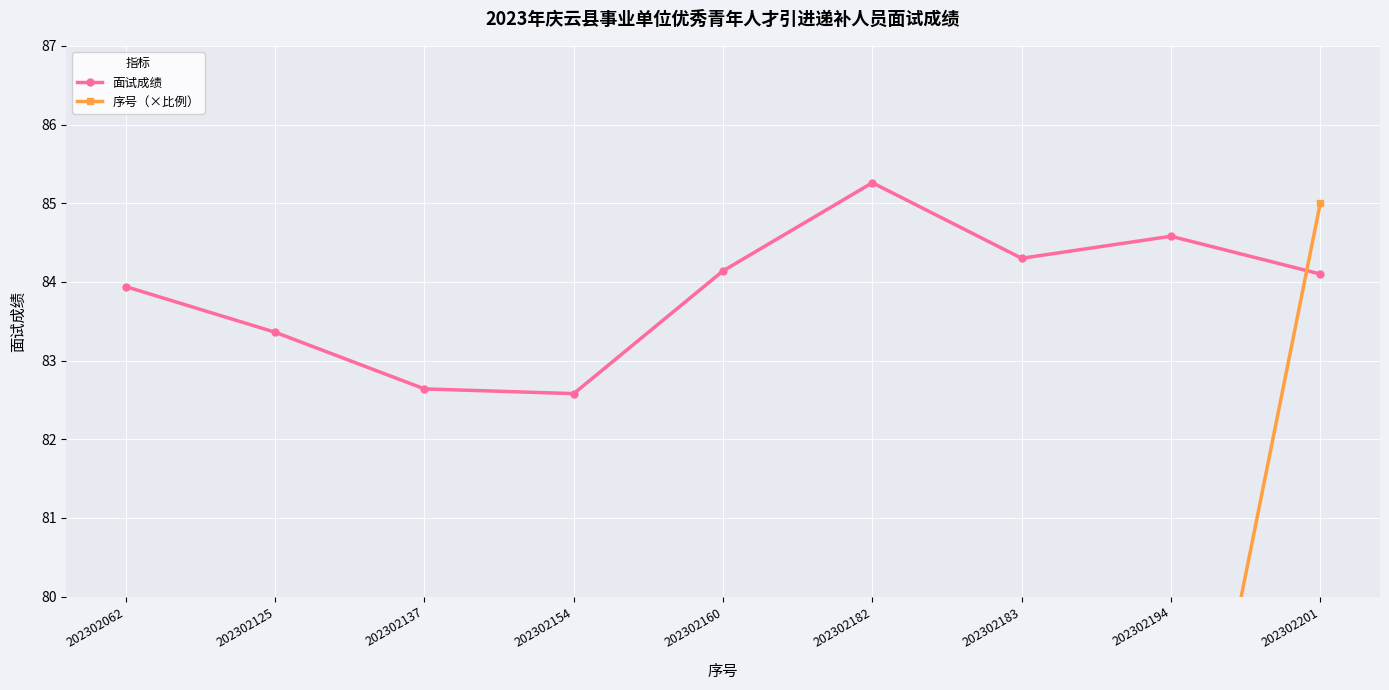

What is the maximum value shown in the chart?

85.3